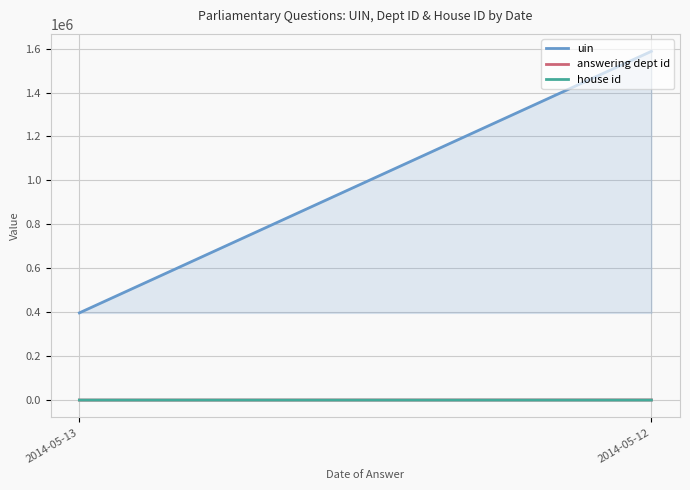

Is the value of uin at 2014-05-13 greater than the value of answering dept id at 2014-05-13?

Yes